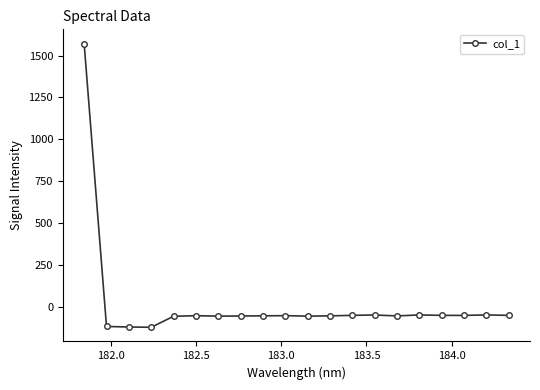

What is the value of the 17th point from the left?

-51.4